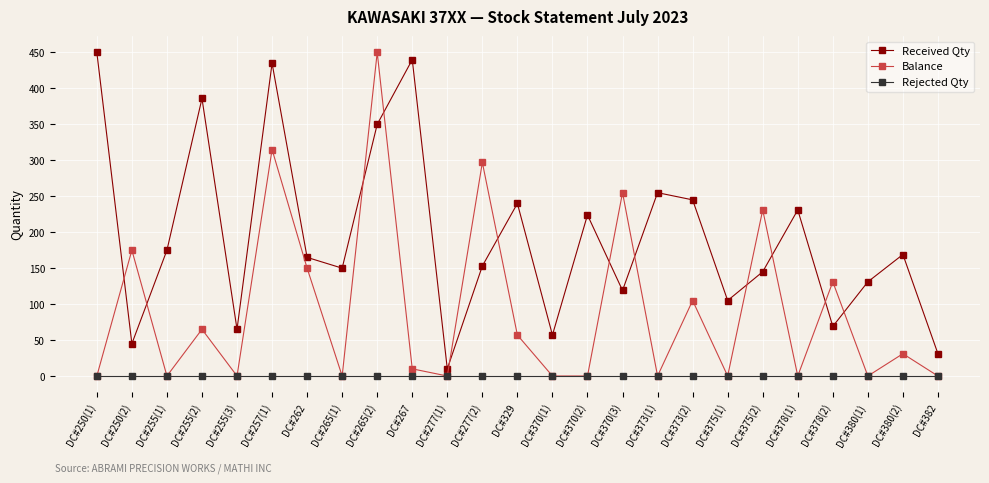

Reading right to left, what are all the values shown in this chart?

Received Qty: DC#382=31	DC#380(2)=169	DC#380(1)=131	DC#378(2)=69	DC#378(1)=231	DC#375(2)=145	DC#375(1)=105	DC#373(2)=245	DC#373(1)=255	DC#370(3)=119	DC#370(2)=224	DC#370(1)=57	DC#329=240	DC#277(2)=153	DC#277(1)=10	DC#267=440	DC#265(2)=350	DC#265(1)=150	DC#262=165	DC#257(1)=435	DC#255(3)=65	DC#255(2)=386	DC#255(1)=175	DC#250(2)=45	DC#250(1)=450
Balance: DC#382=0	DC#380(2)=31	DC#380(1)=0	DC#378(2)=131	DC#378(1)=0	DC#375(2)=231	DC#375(1)=0	DC#373(2)=105	DC#373(1)=0	DC#370(3)=255	DC#370(2)=0	DC#370(1)=0	DC#329=57	DC#277(2)=297	DC#277(1)=0	DC#267=10	DC#265(2)=450	DC#265(1)=0	DC#262=150	DC#257(1)=315	DC#255(3)=0	DC#255(2)=65	DC#255(1)=0	DC#250(2)=175	DC#250(1)=0
Rejected Qty: DC#382=0	DC#380(2)=0	DC#380(1)=0	DC#378(2)=0	DC#378(1)=0	DC#375(2)=0	DC#375(1)=0	DC#373(2)=0	DC#373(1)=0	DC#370(3)=0	DC#370(2)=0	DC#370(1)=0	DC#329=0	DC#277(2)=0	DC#277(1)=0	DC#267=0	DC#265(2)=0	DC#265(1)=0	DC#262=0	DC#257(1)=0	DC#255(3)=0	DC#255(2)=0	DC#255(1)=0	DC#250(2)=0	DC#250(1)=0